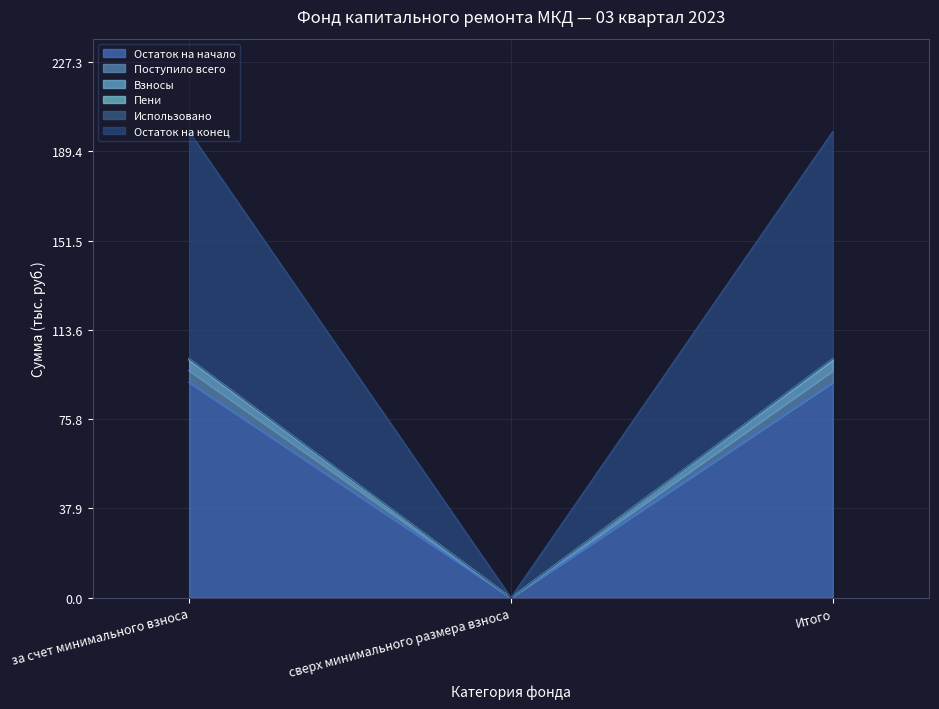

The Поступило всего series shows 36.7 at сверх минимального размера взноса. True or false?

False